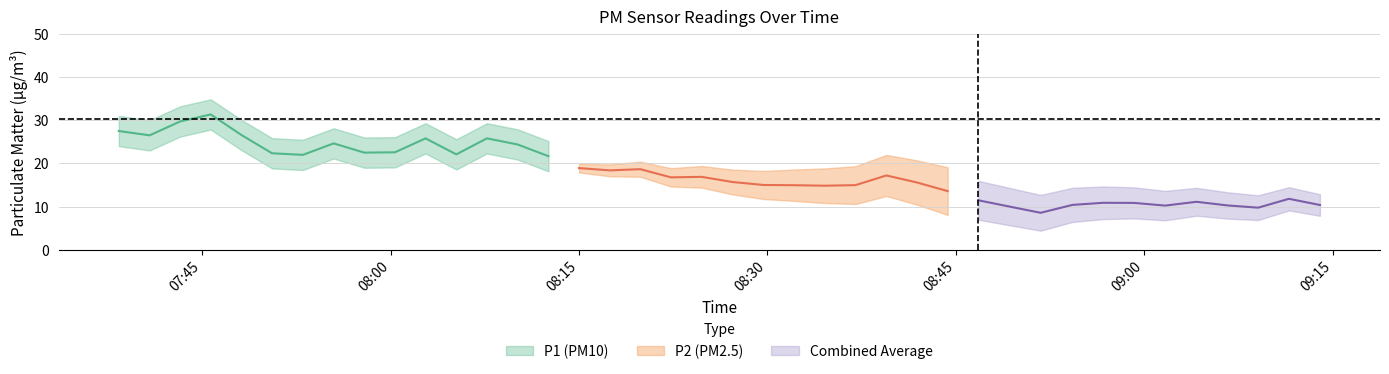

Which series changed the most between 4 and 38?

P1